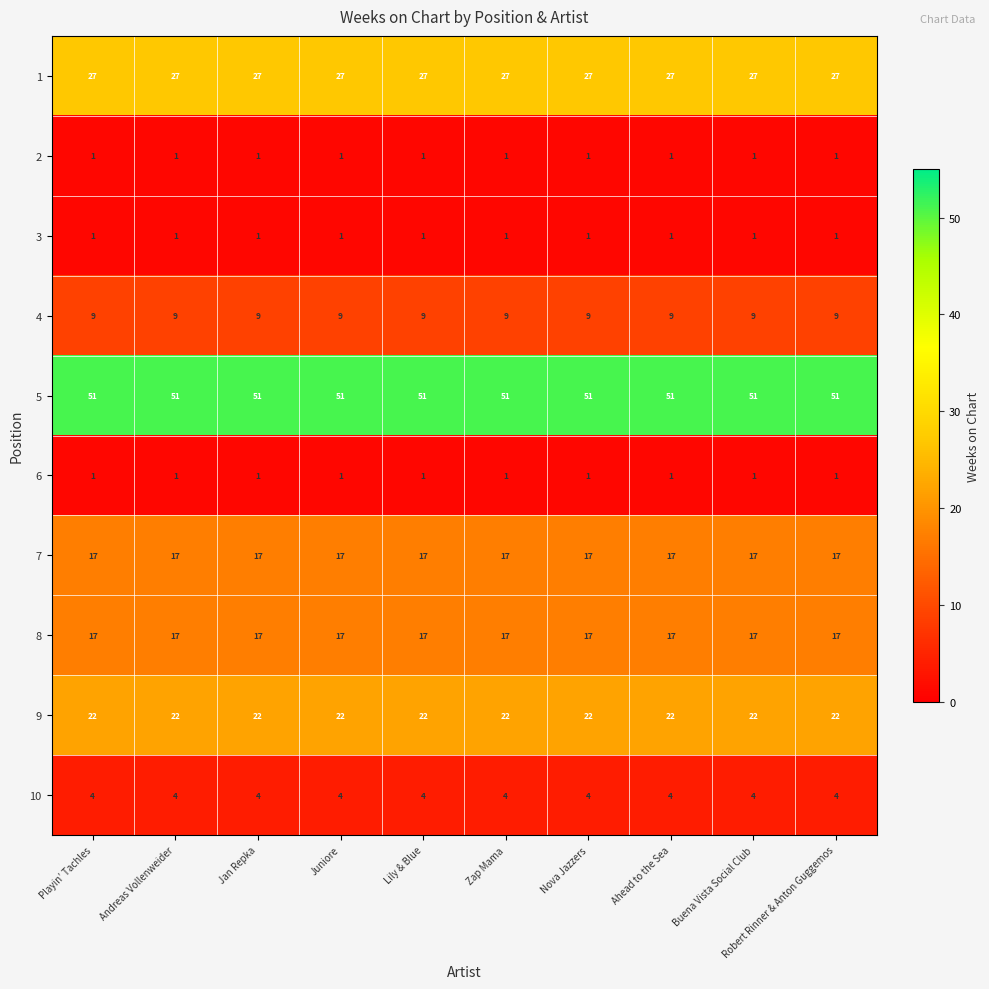

Is it true that 9 equals 22 at Ahead to the Sea?

True